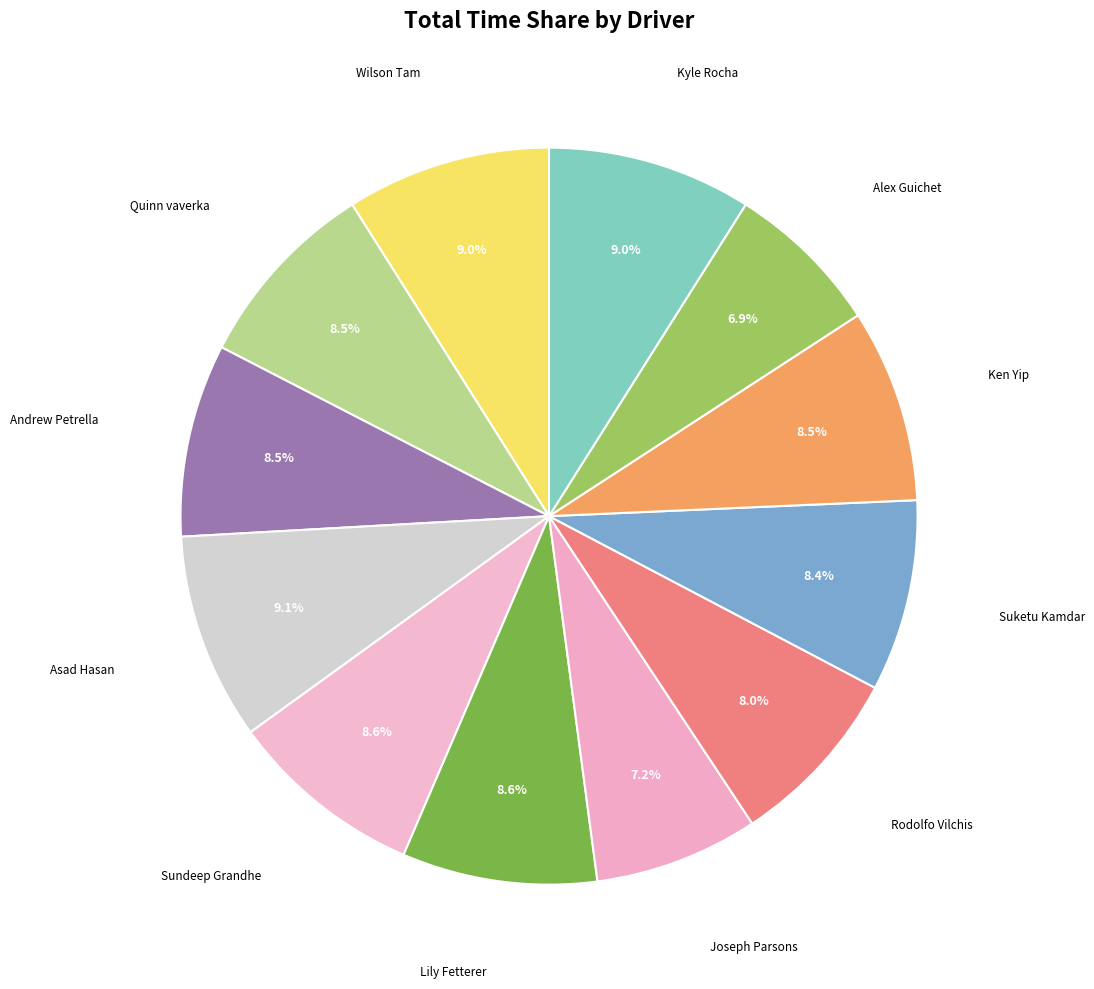

Which slice is the smallest?

Alex Guichet